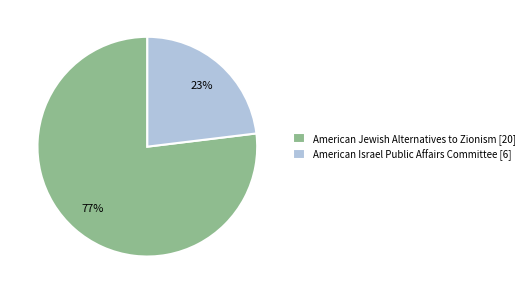

What percentage is the American Jewish Alternatives to Zionism slice, to the nearest percent?

77%